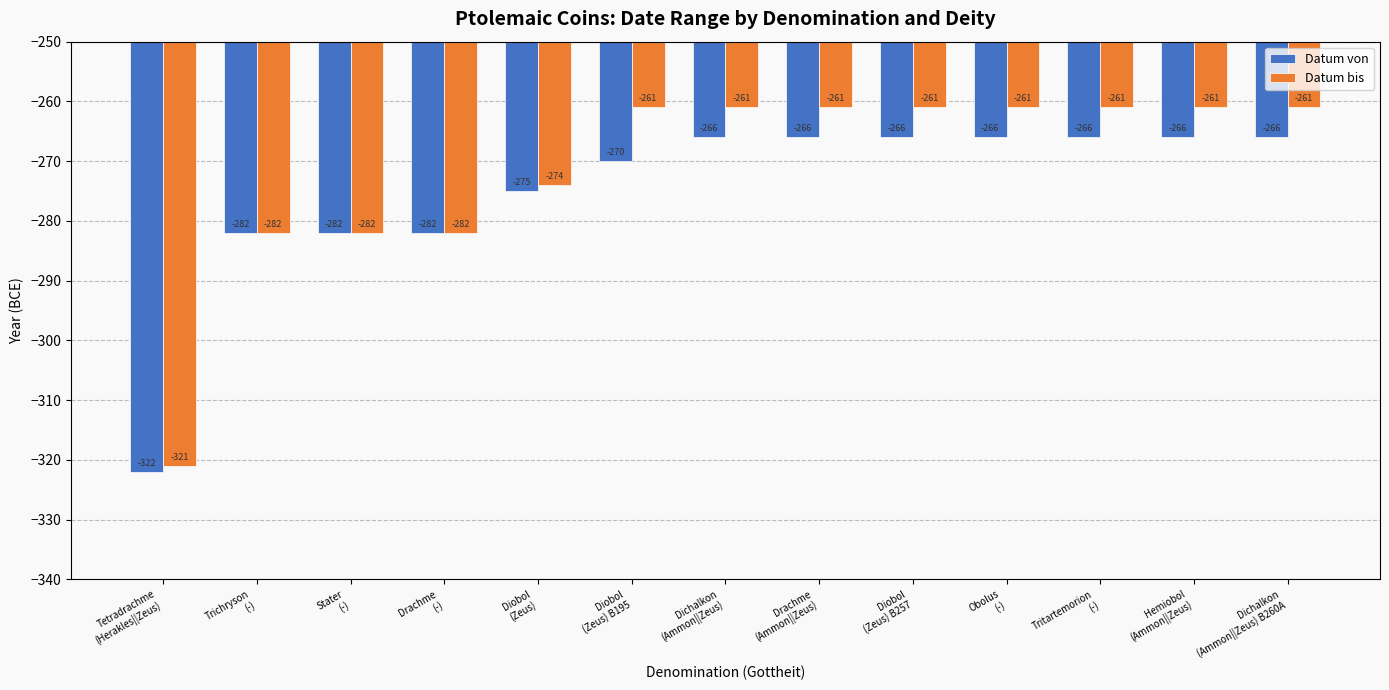

What are all the series names shown in the legend?

Datum von, Datum bis